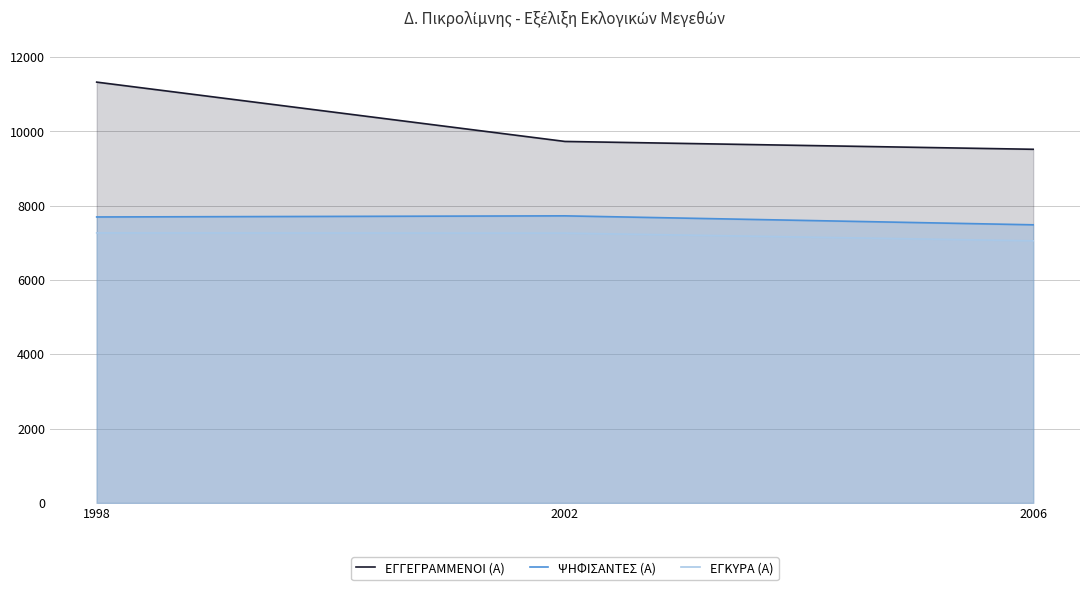

Between 2006 and 2002, which is larger?

2002